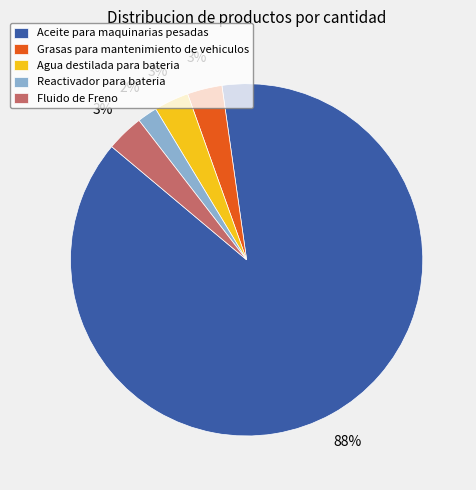

Which category accounts for the majority?

Aceite para maquinarias pesadas